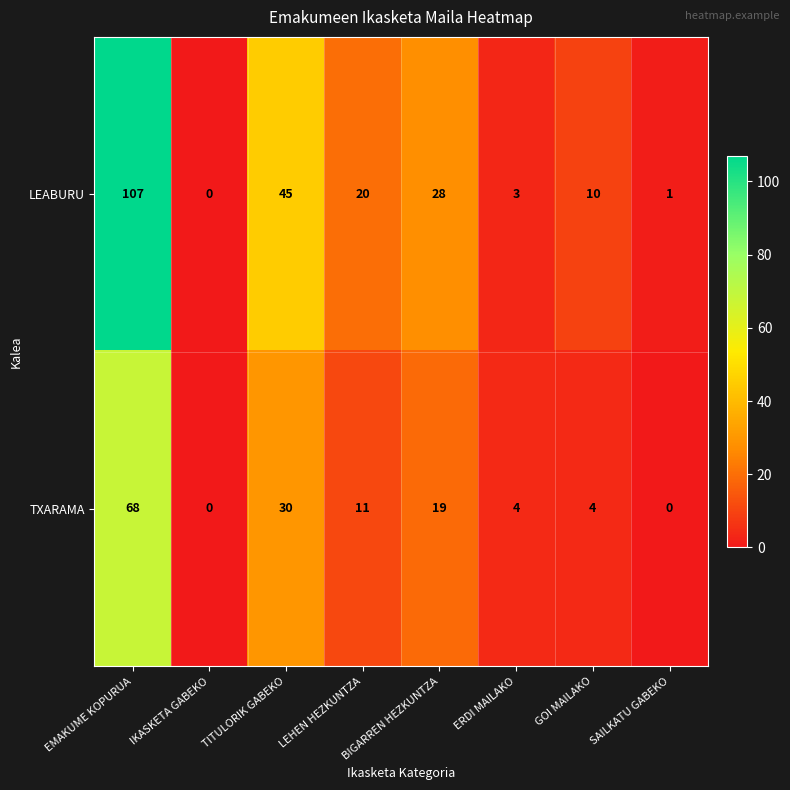

What is the sum of the TXARAMA values at BIGARREN HEZKUNTZA and LEHEN HEZKUNTZA?

30